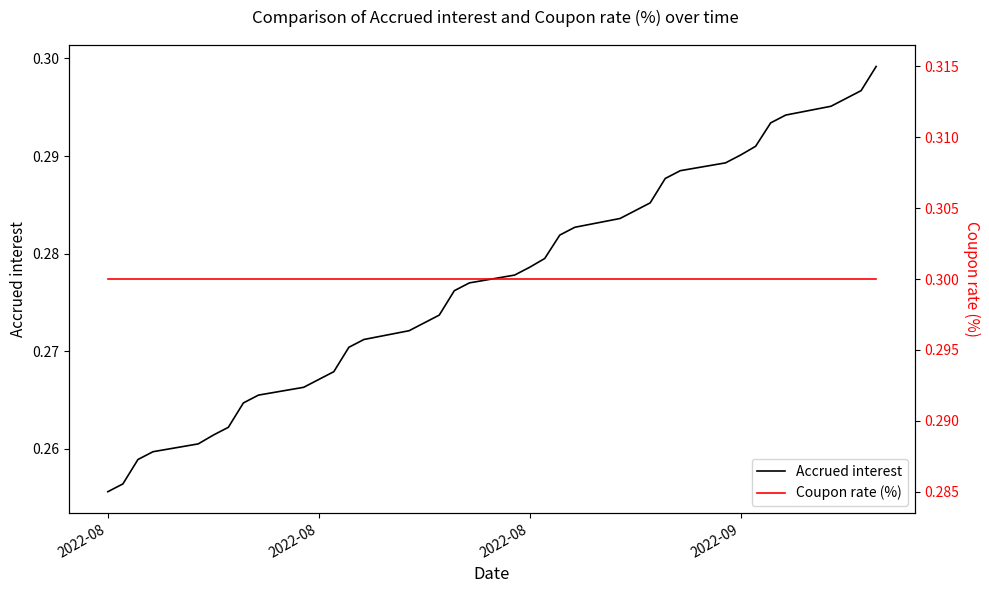

List the series in order of their peak value, highest first.

Coupon rate (%), Accrued interest